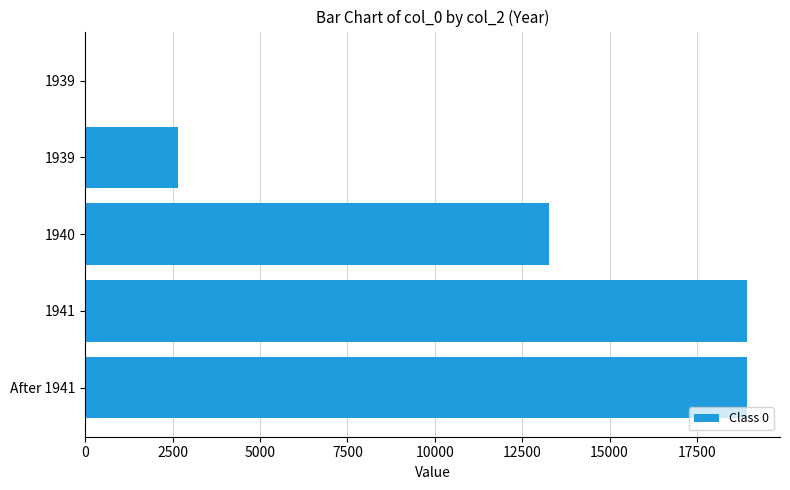

Are the bars horizontal?

Yes